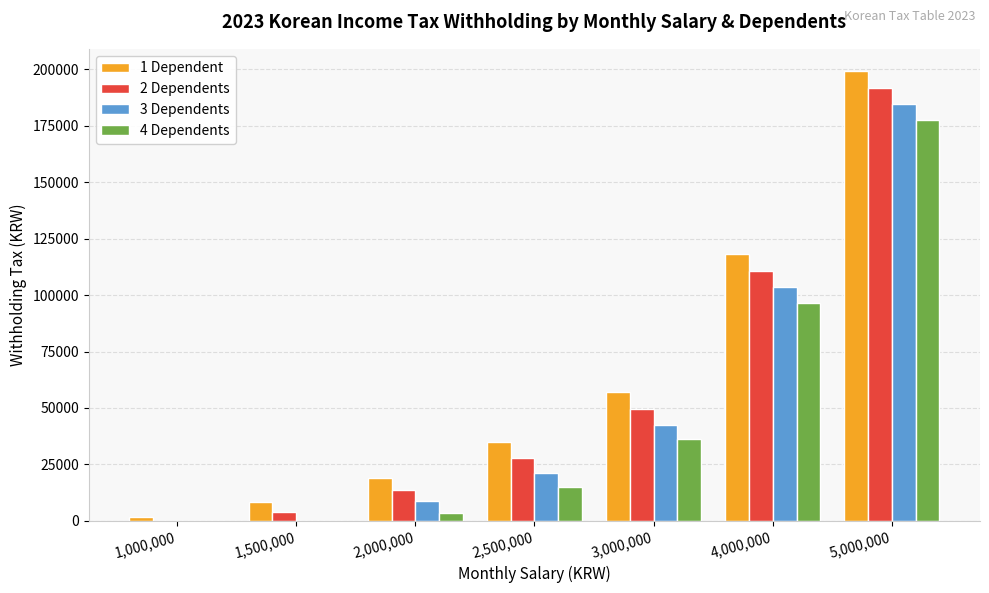

Which category has the highest value across all series?

5,000,000